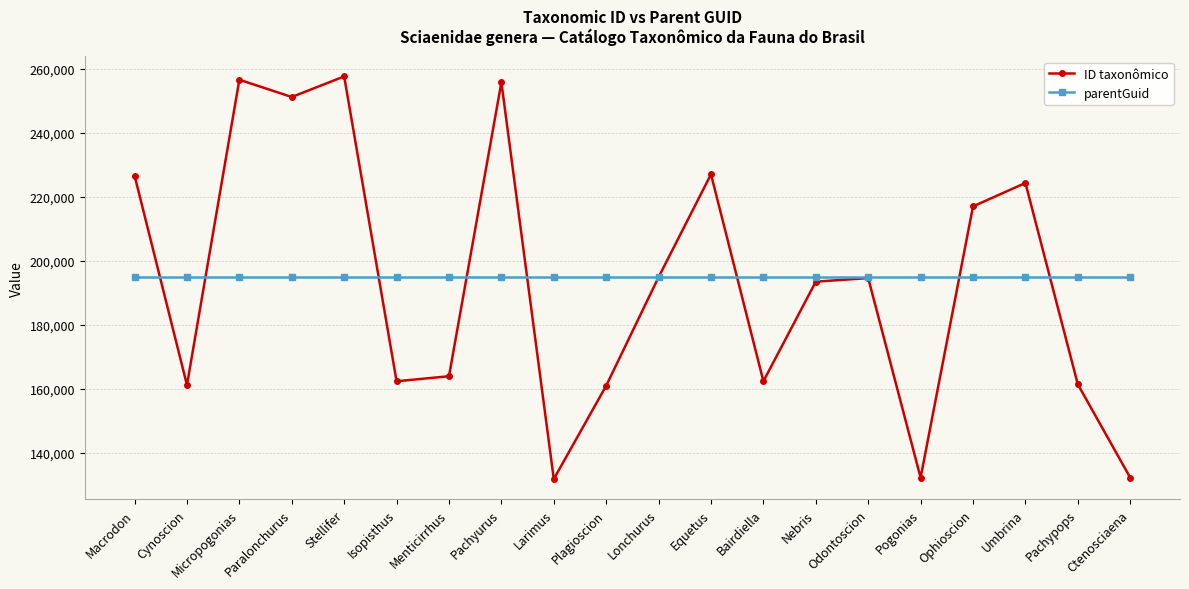

List the series in order of their overall mean, highest first.

parentGuid, ID taxonômico